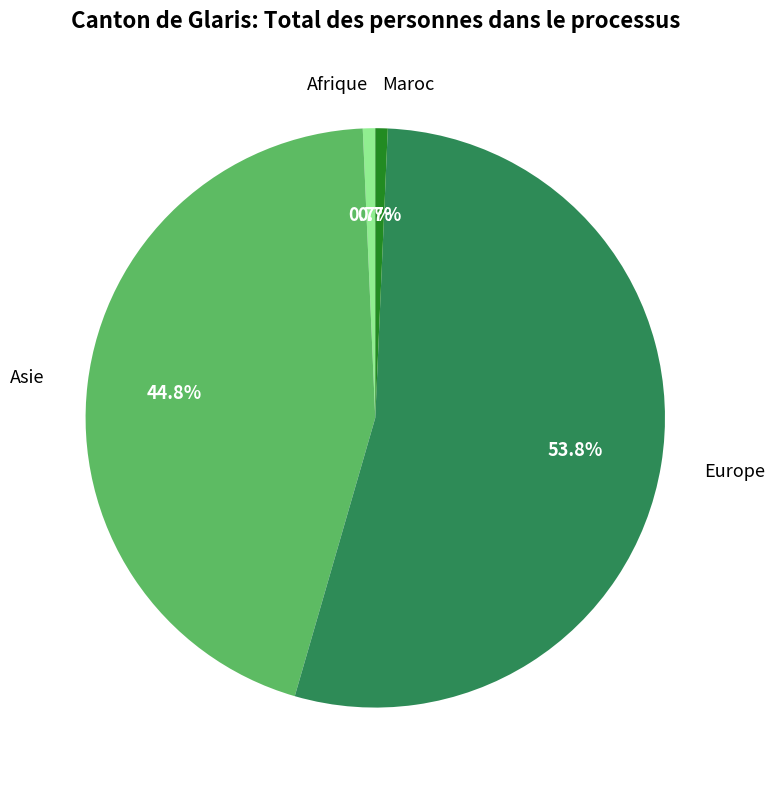

Which category has the biggest portion of the pie?

Europe